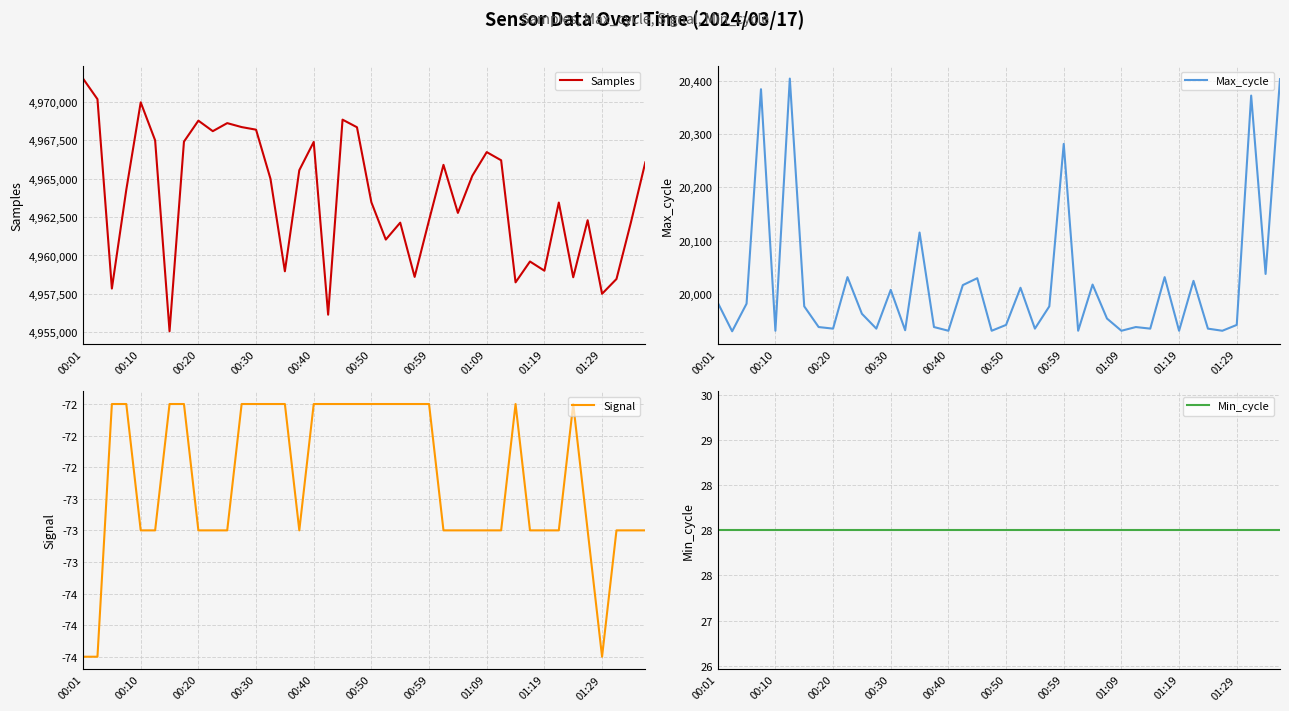

True or false: Samples has more than 2 points higher than both neighbors.

True